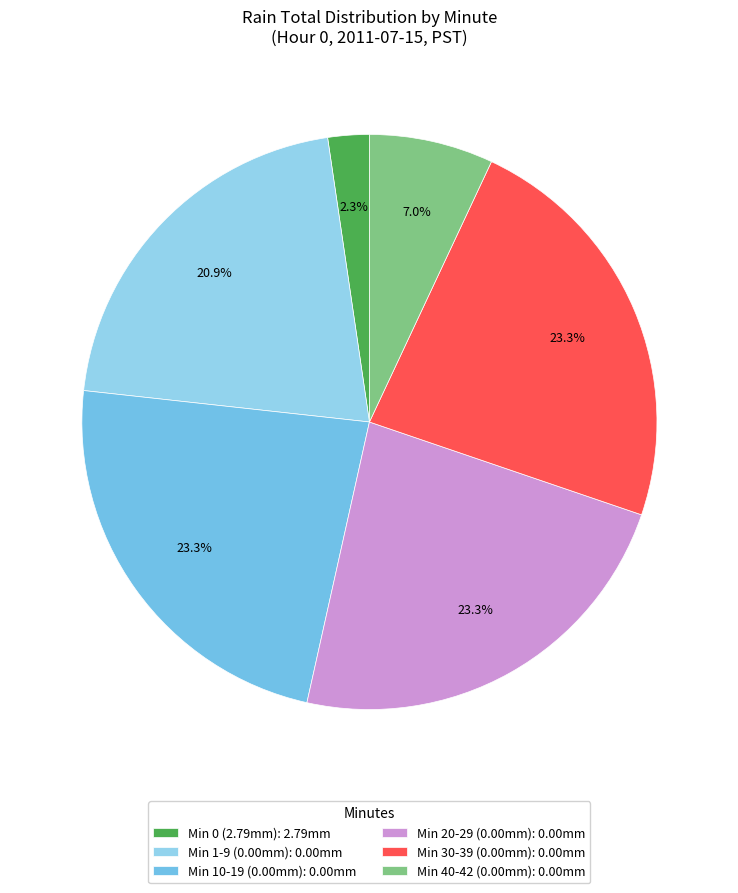

How many slices are in this pie chart?

6